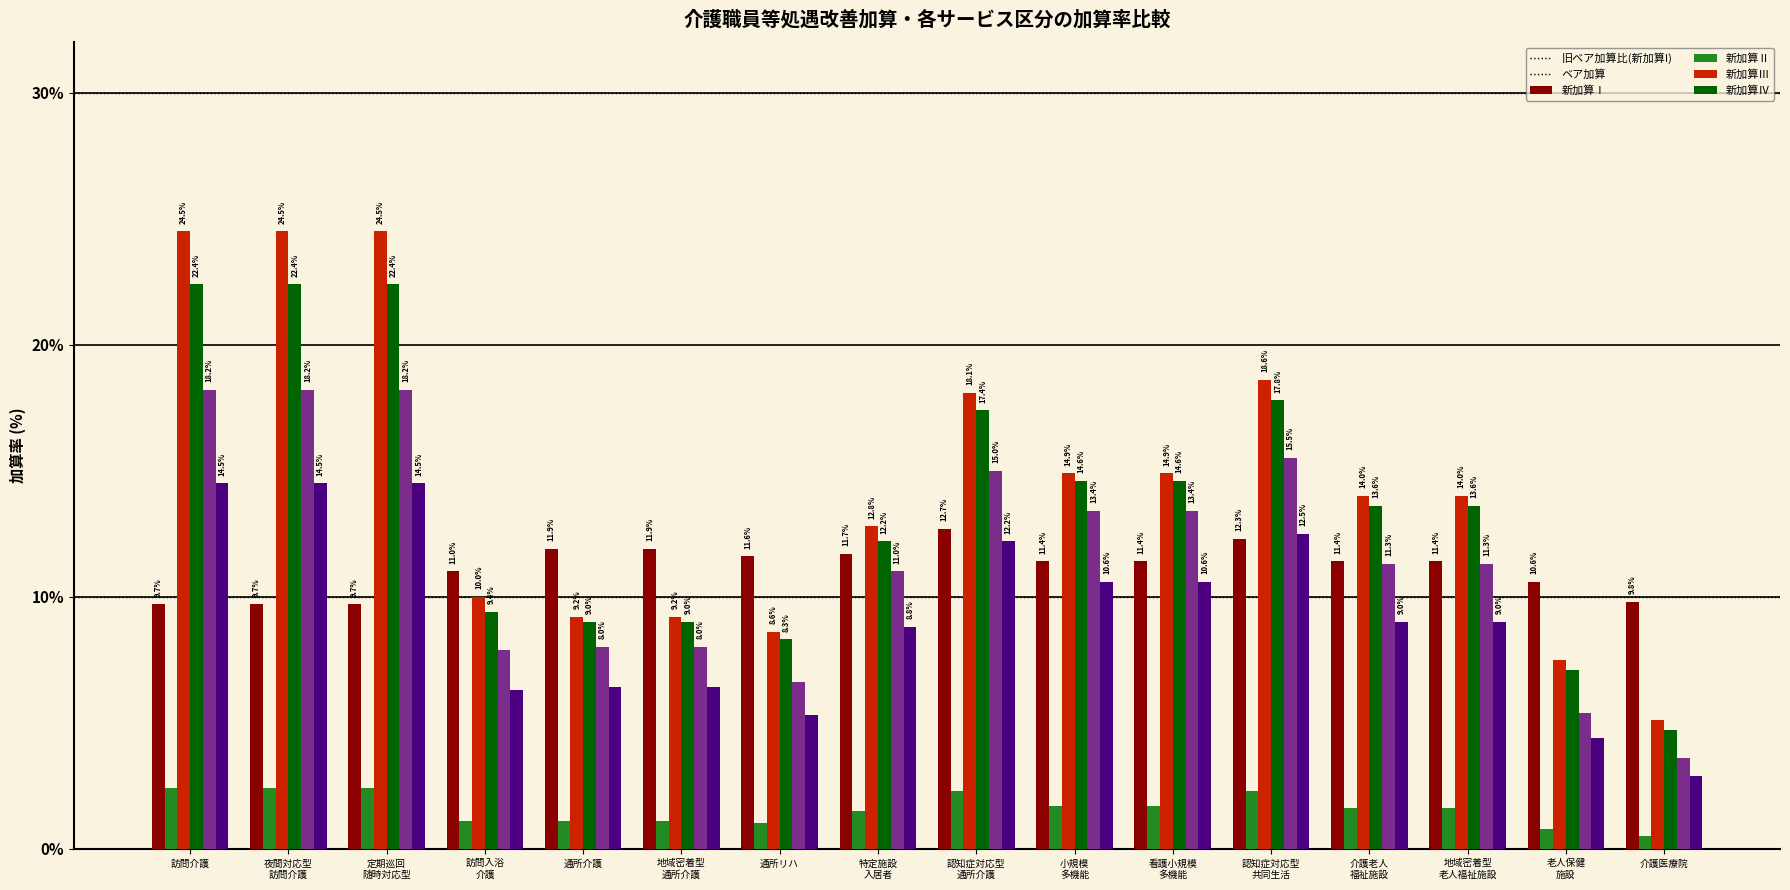

What value does the 新加算Ⅲ series have at 訪問入浴
介護?

7.9